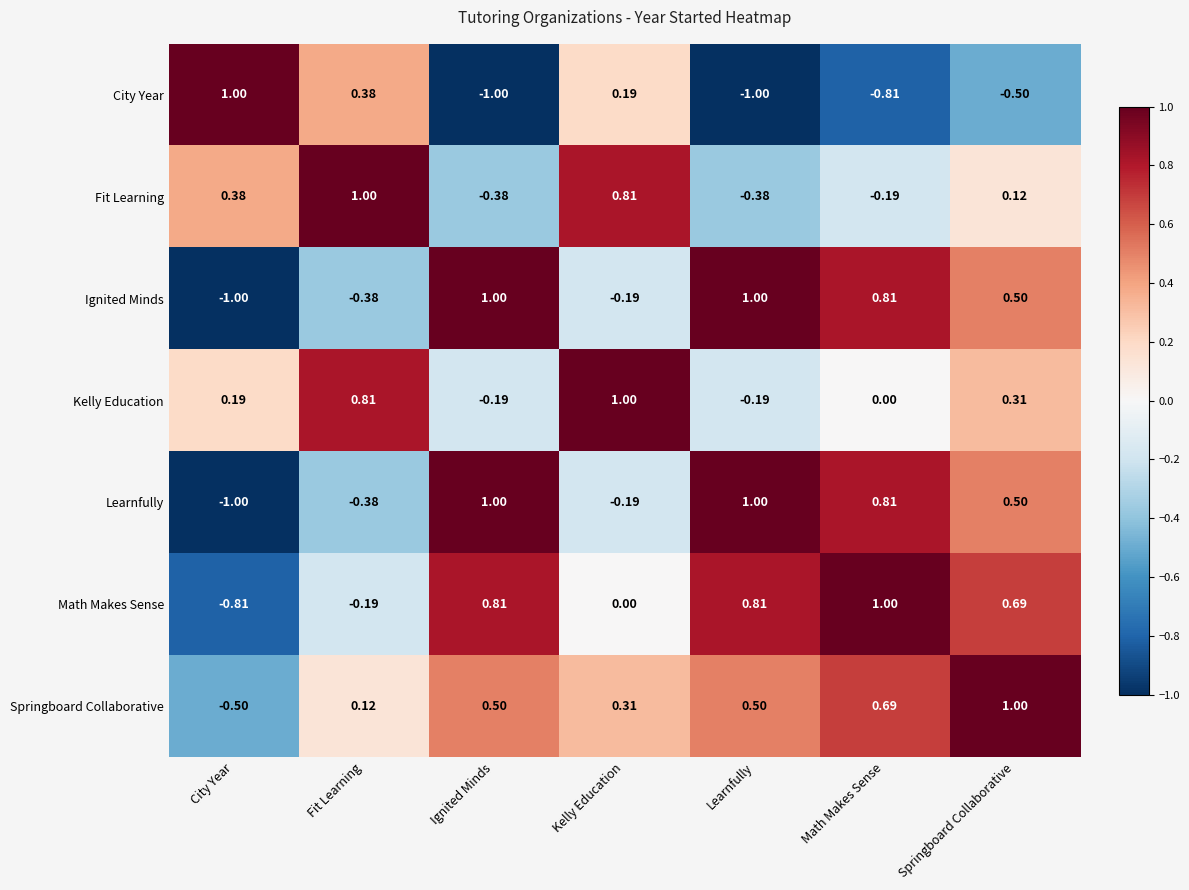

What is the total value across all series at Fit Learning?

1.4